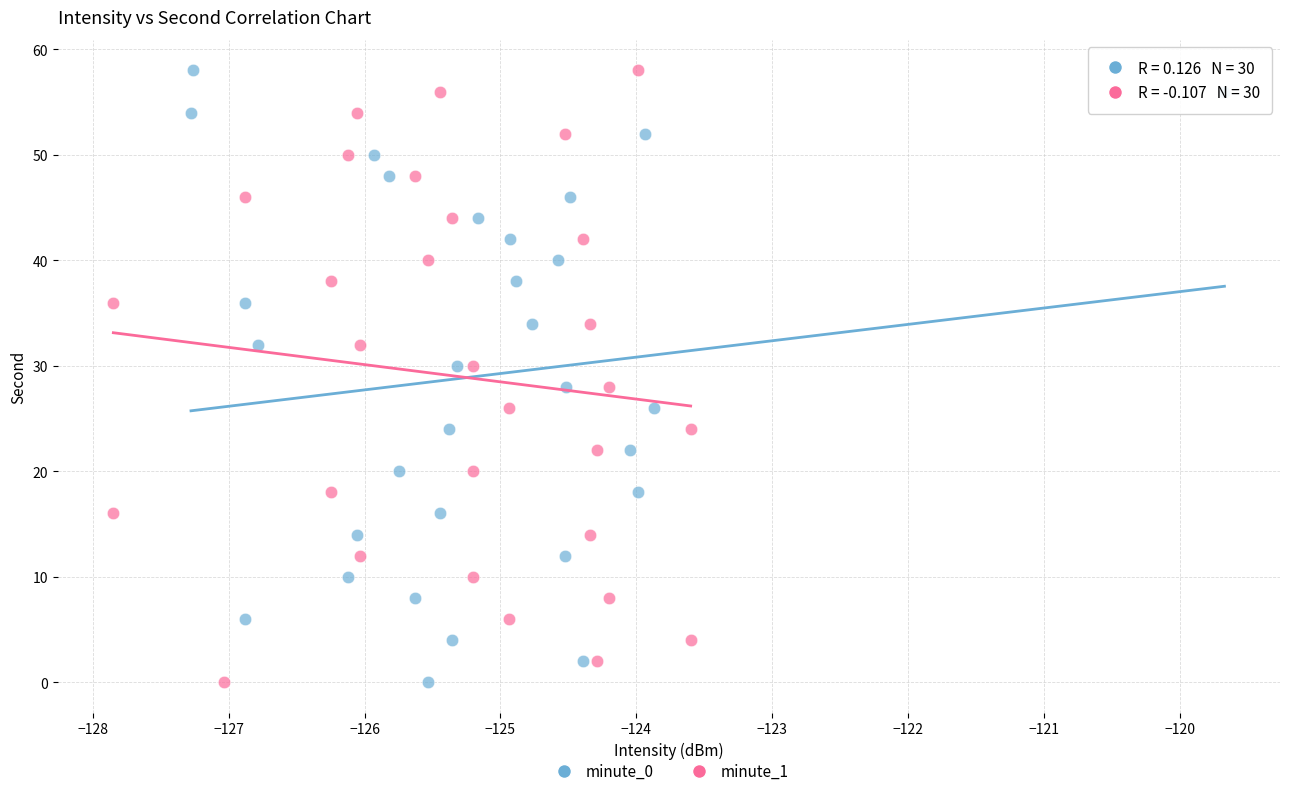

What are all the series names shown in the legend?

minute_0, minute_1